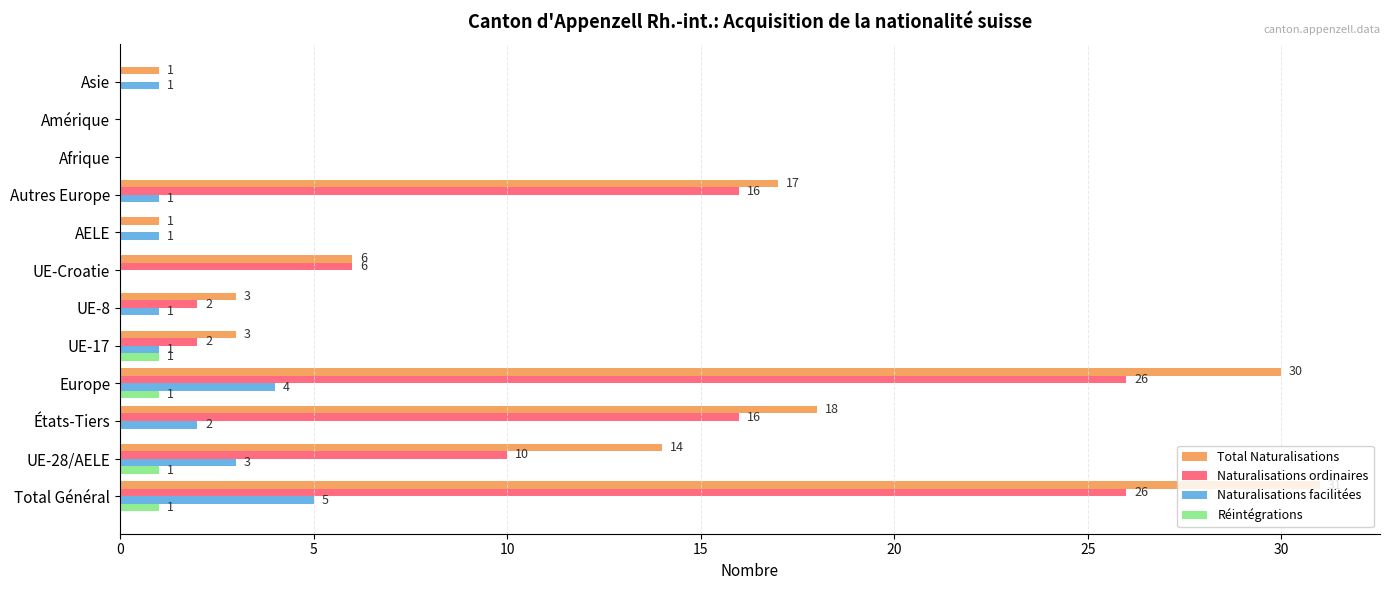

Between UE-Croatie and Autres Europe, which series saw the biggest shift?

Total Naturalisations